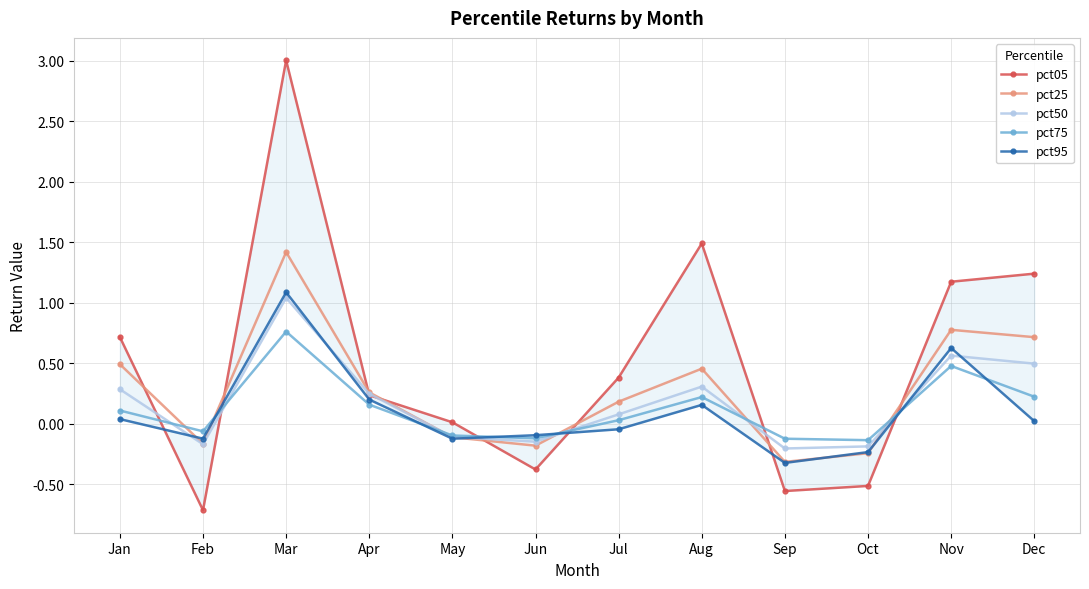

Where is the first local minimum for pct50?

Feb